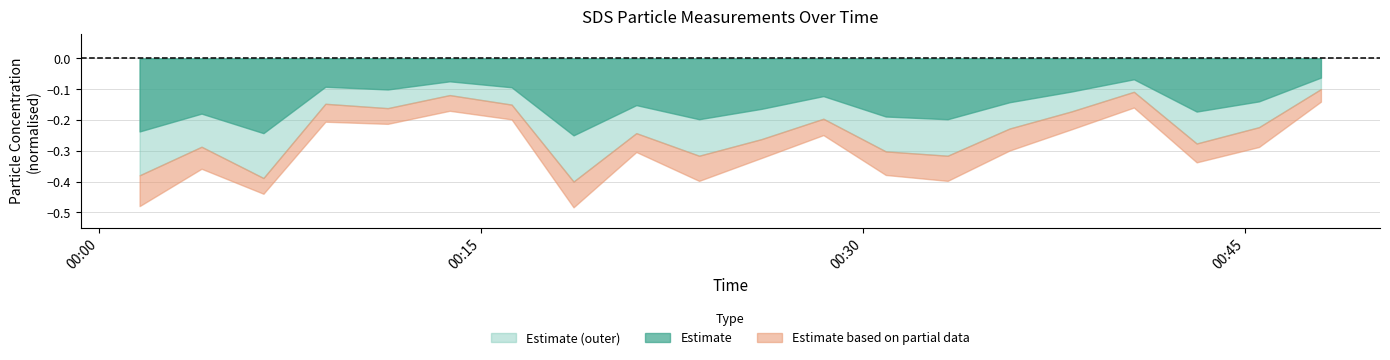

The value of SDS_P2 at 2021/11/27 00:30:54 is 1.3. True or false?

False